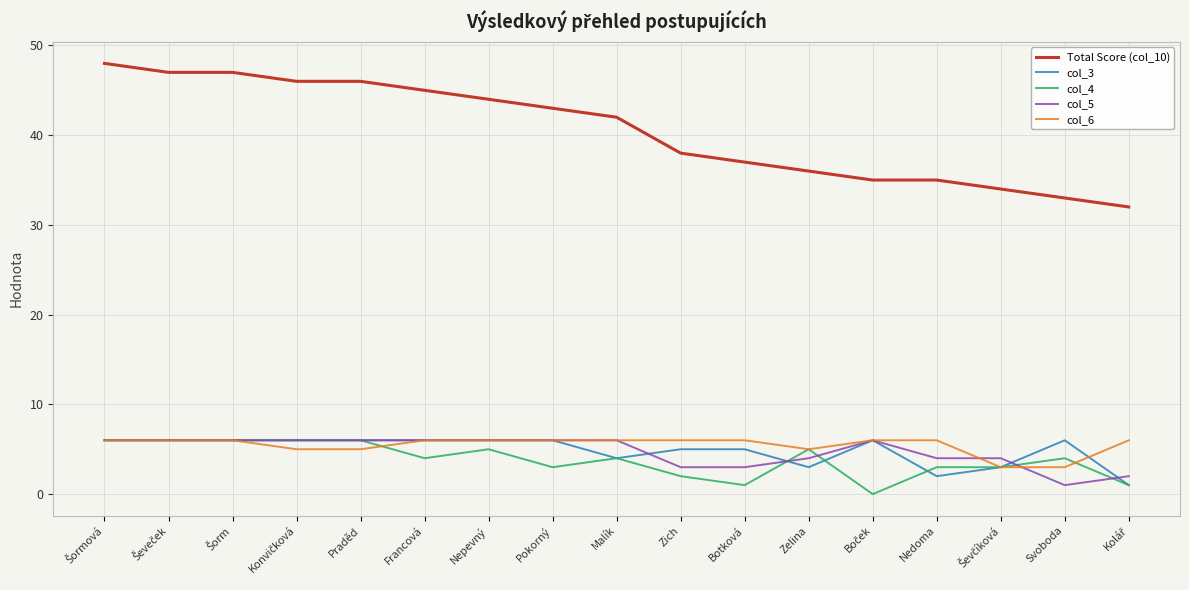

True or false: Total Score (col_10) and col_4 intersect in this chart.

False